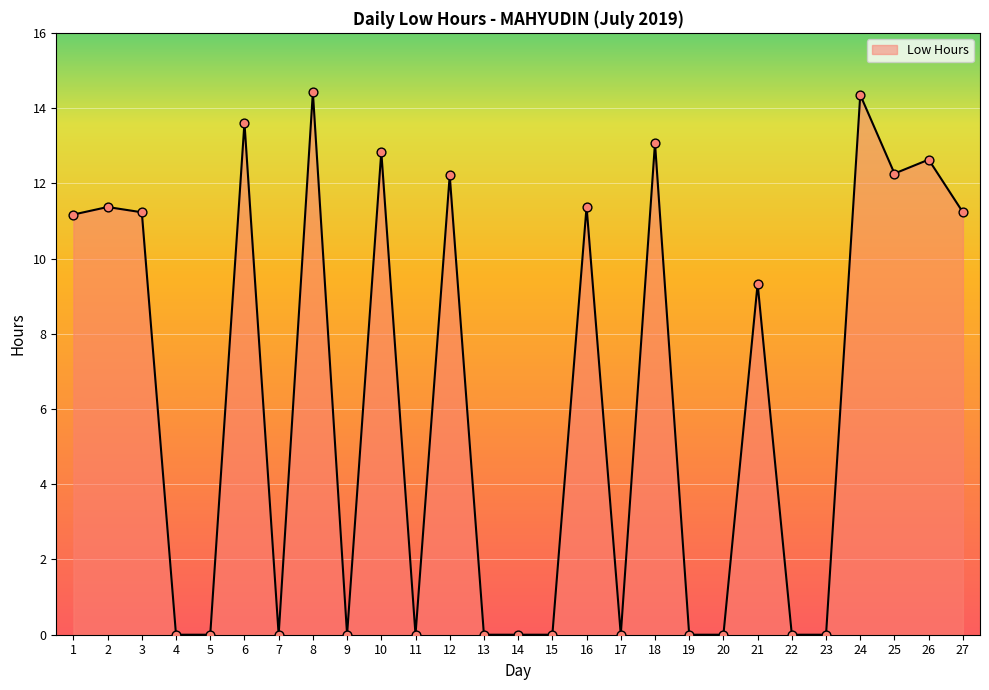

Which has a higher value, 23 or 16?

16